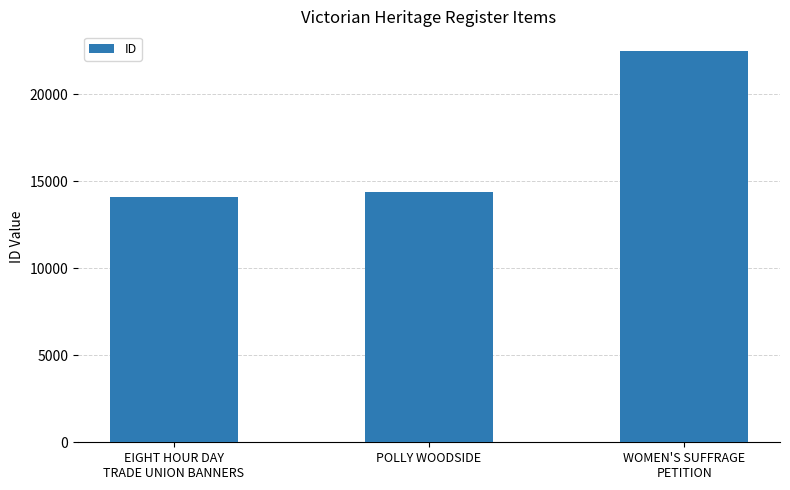

Reading left to right, list all the values displayed in this chart.

EIGHT HOUR DAY
TRADE UNION BANNERS=14099	POLLY WOODSIDE=14368	WOMEN'S SUFFRAGE
PETITION=22481